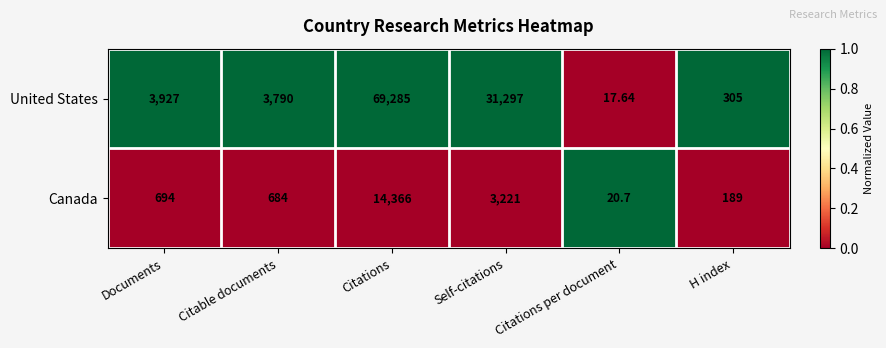

Rank the series by their maximum value, from highest to lowest.

United States, Canada